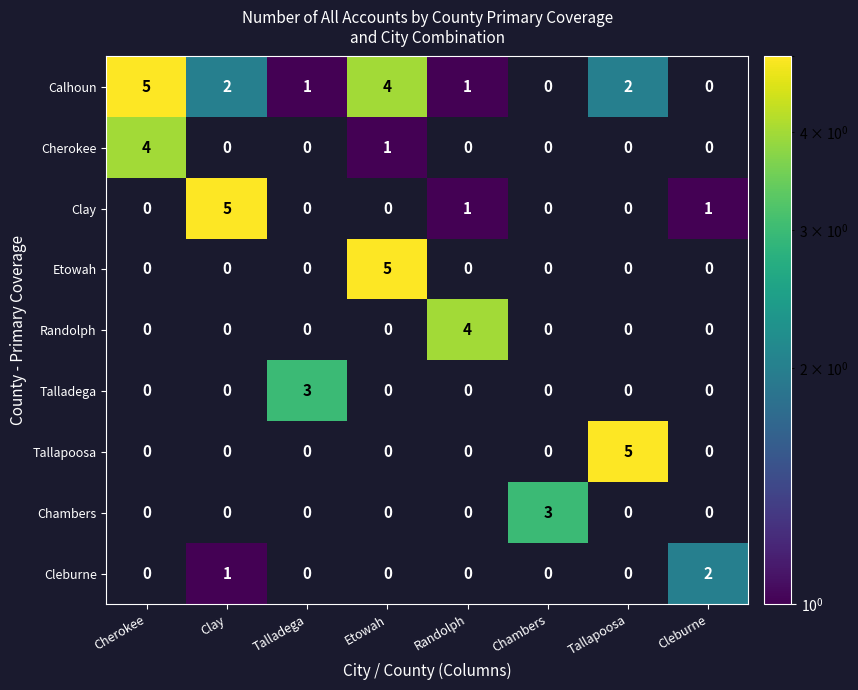

True or false: Etowah has a value of 5 at Etowah.

True